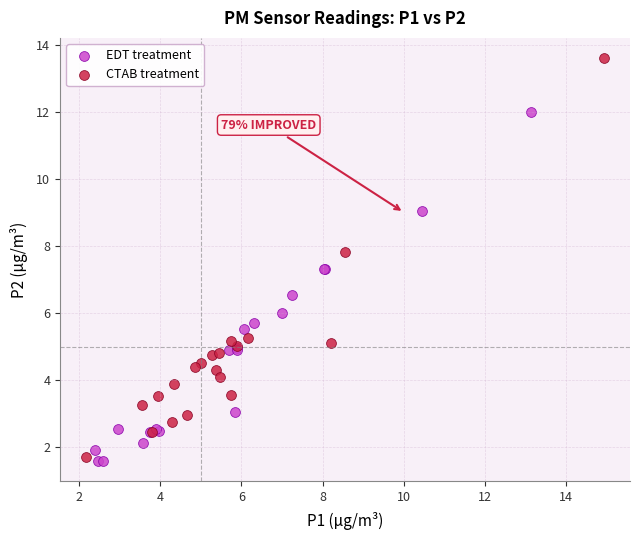

Which series has the widest spread of Y values?

CTAB treatment